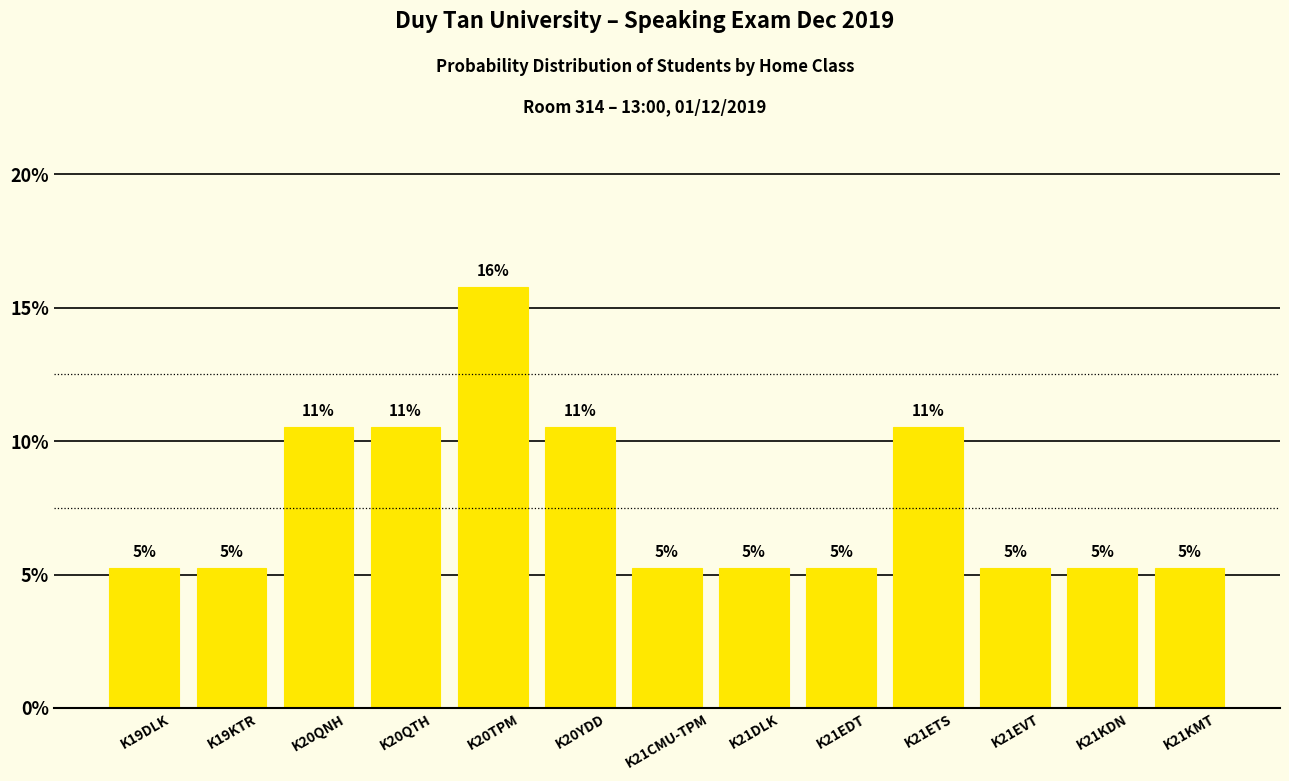

How many bars are there in total?

13